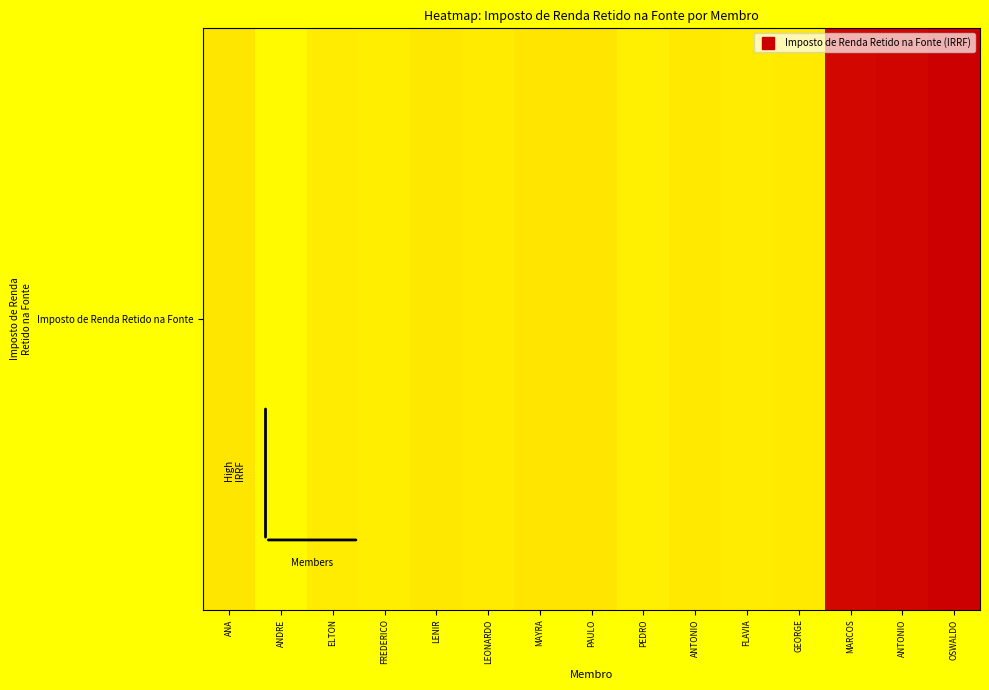

Reading left to right, extract all data points from this chart.

111.9	4.4	66.6	46.0	91.4	69.0	122.4	117.5	41.3	85.3	65.8	76.7	6630.0	6649.0	6910.6